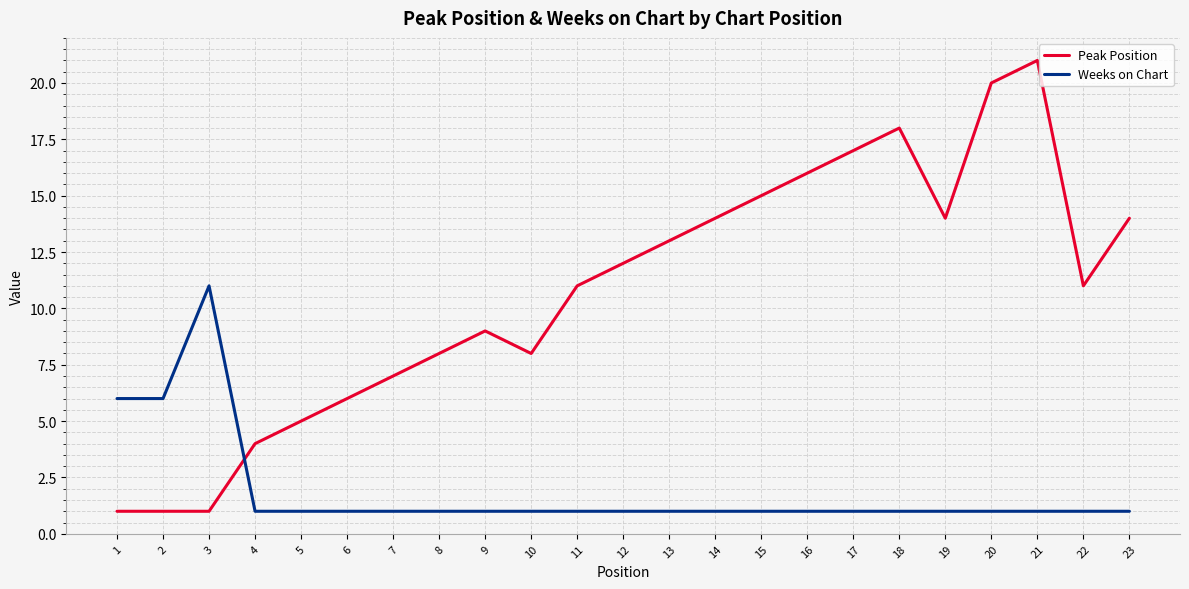

What is the difference between the Peak Position values at 21 and 9?

12